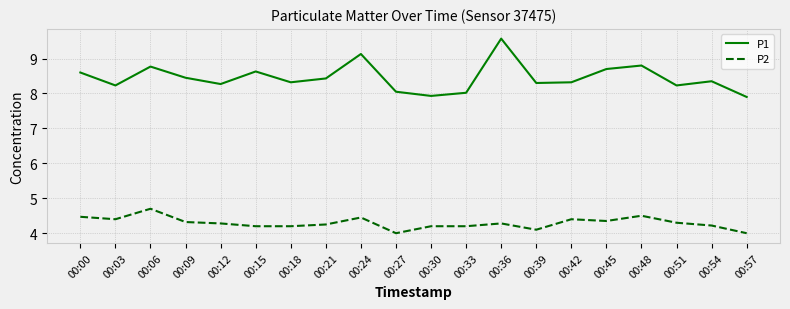

At which category is the sum across all series the highest?

00:36